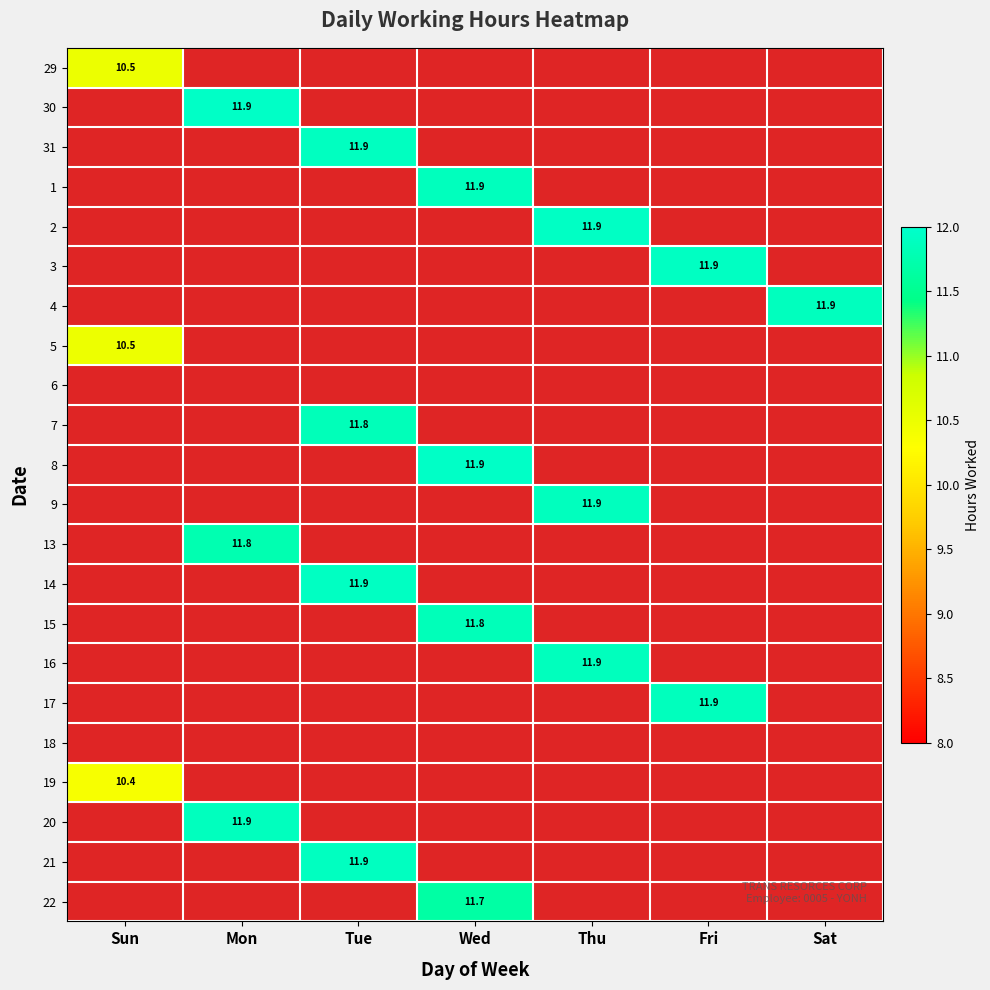

At which category does the chart reach its minimum across all series?

Mon